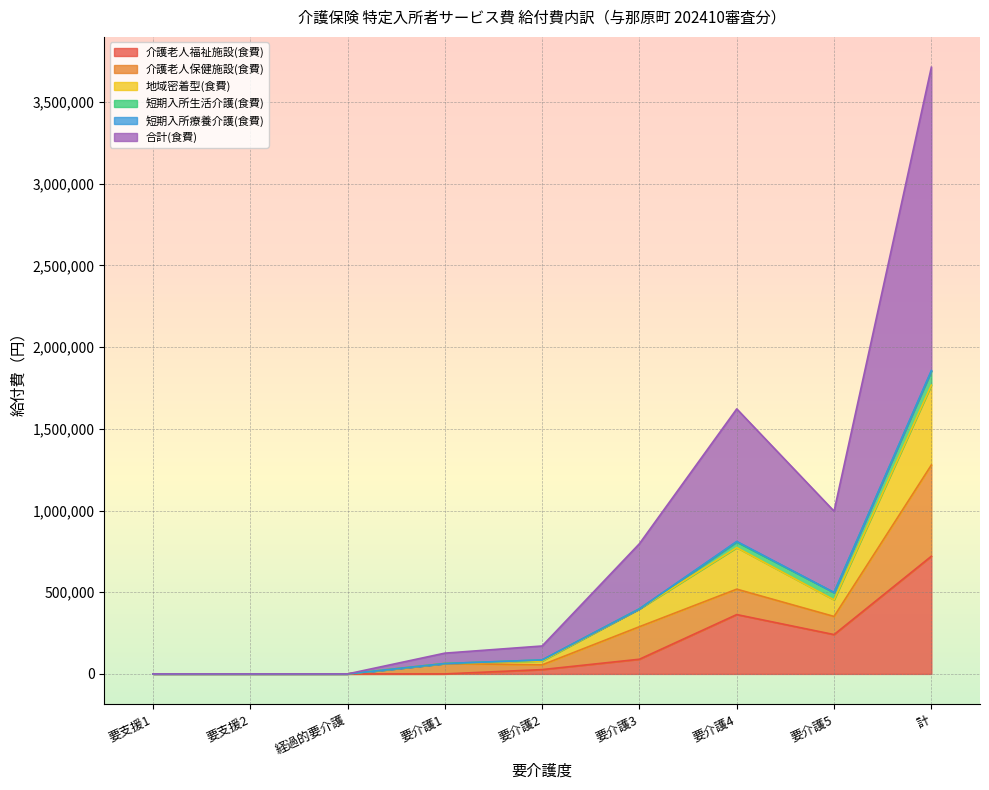

At which label does 介護老人福祉施設(食費) reach its peak?

計